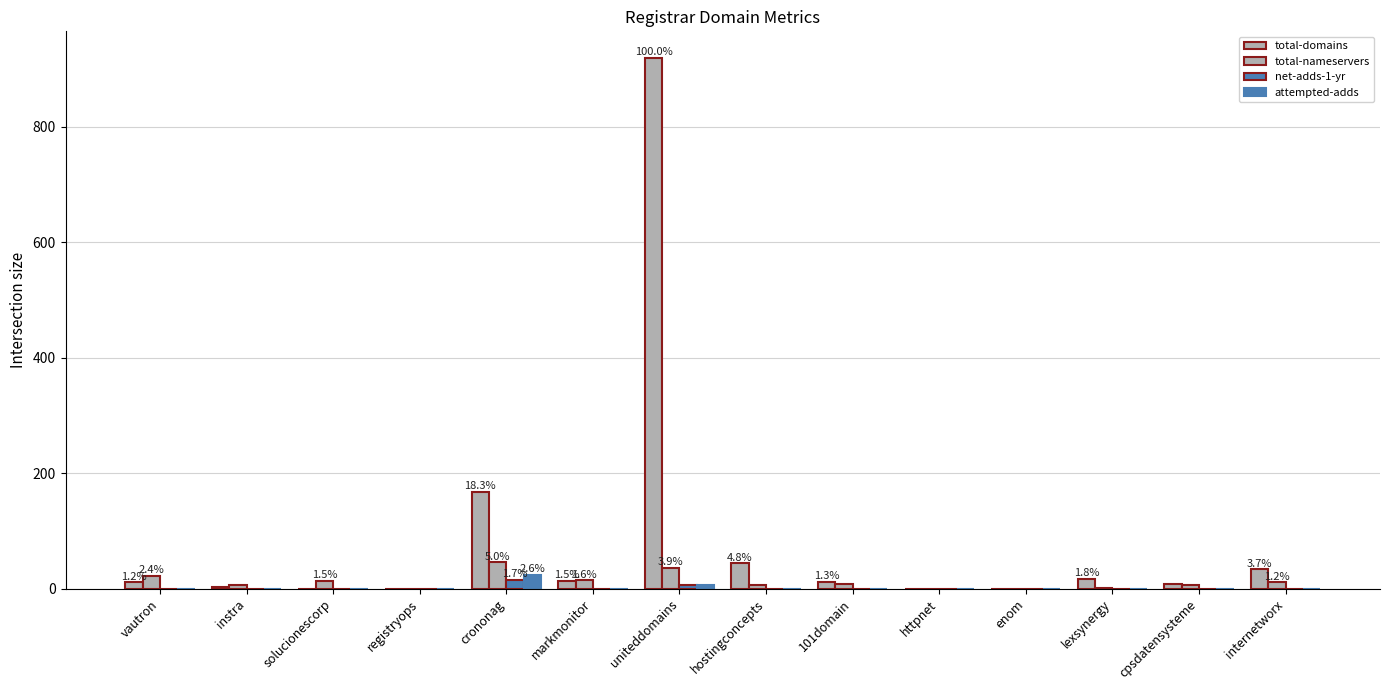

Reading left to right, what are all the values shown in this chart?

total-domains: 11	3	0	0	168	14	919	44	12	0	0	17	9	34
total-nameservers: 22	6	14	0	46	15	36	7	9	0	0	2	6	11
net-adds-1-yr: 0	0	0	0	16	0	6	0	0	0	0	0	0	0
attempted-adds: 0	0	0	0	24	0	6	0	0	0	0	0	0	0